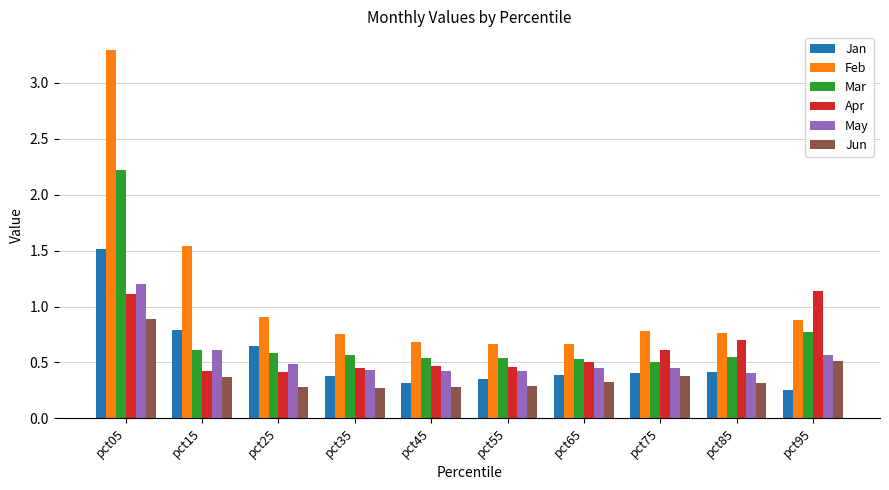

Which category has the highest value across all series?

pct05